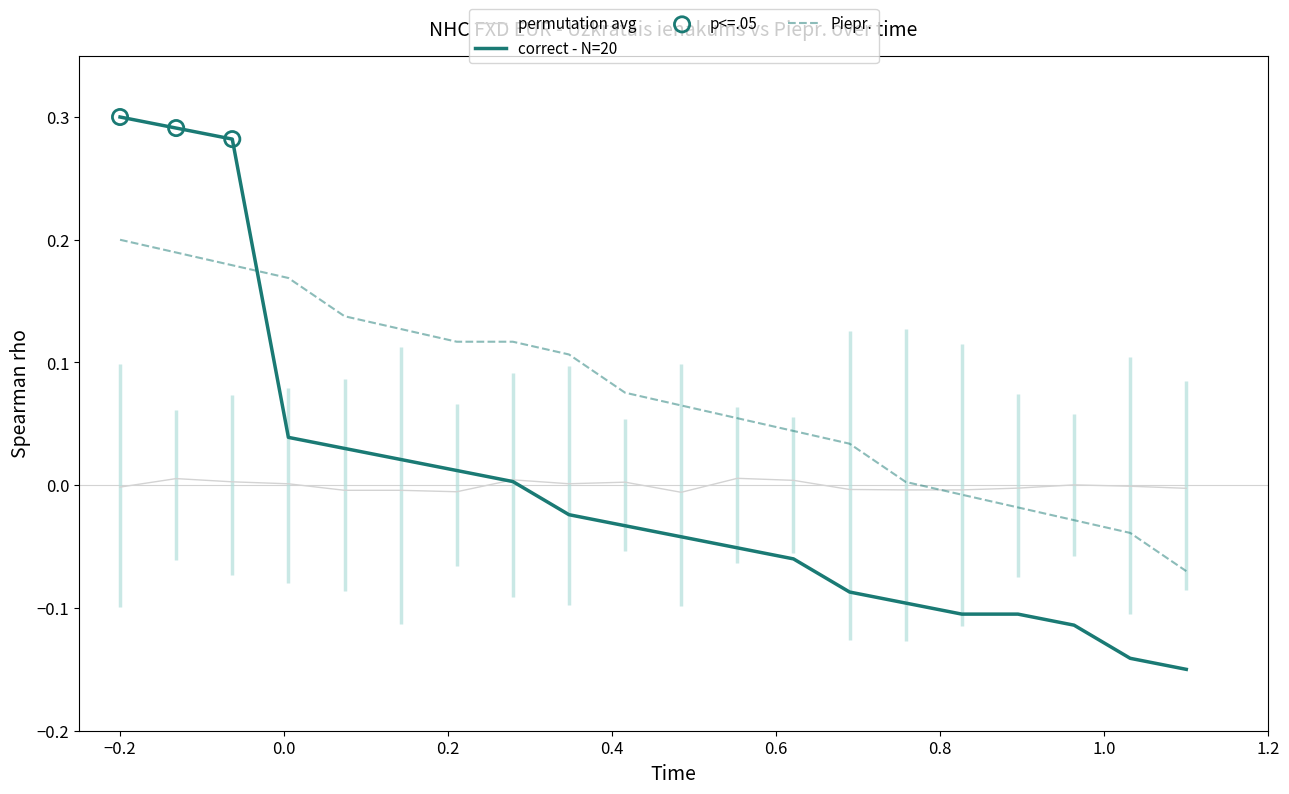

True or false: correct - N=20 and Piepr. cross at least once.

True